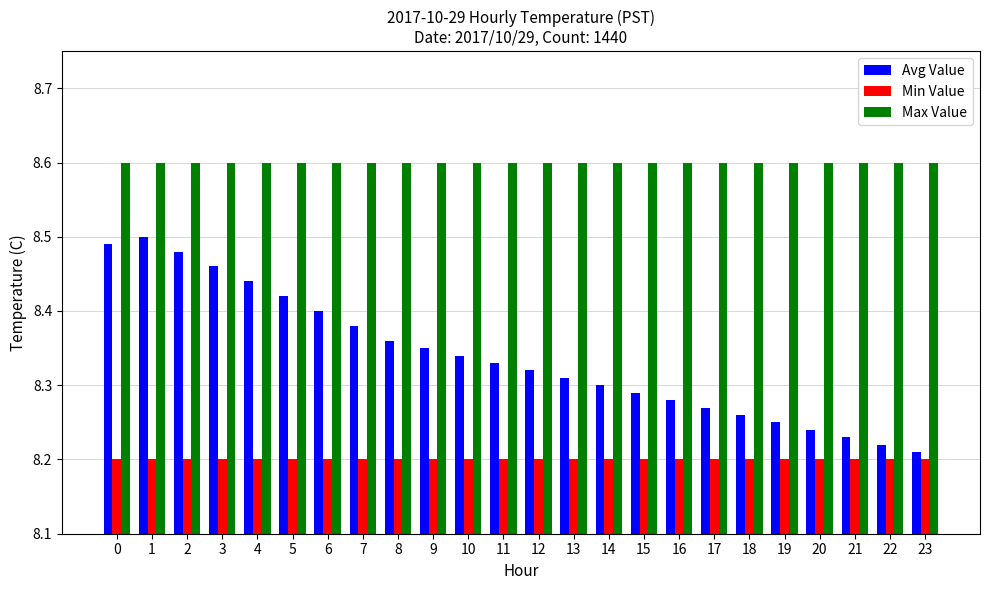

What is the difference between the highest and lowest values at 21?

0.4